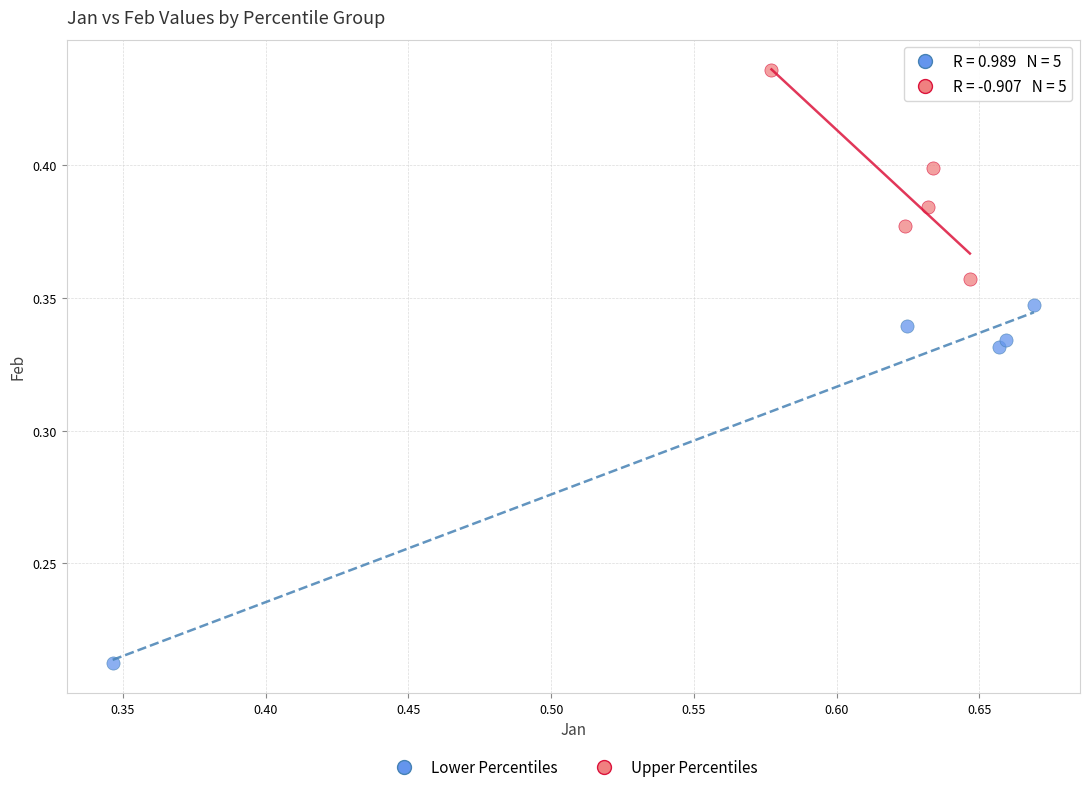

Which series contains the highest Y value?

Upper Percentiles